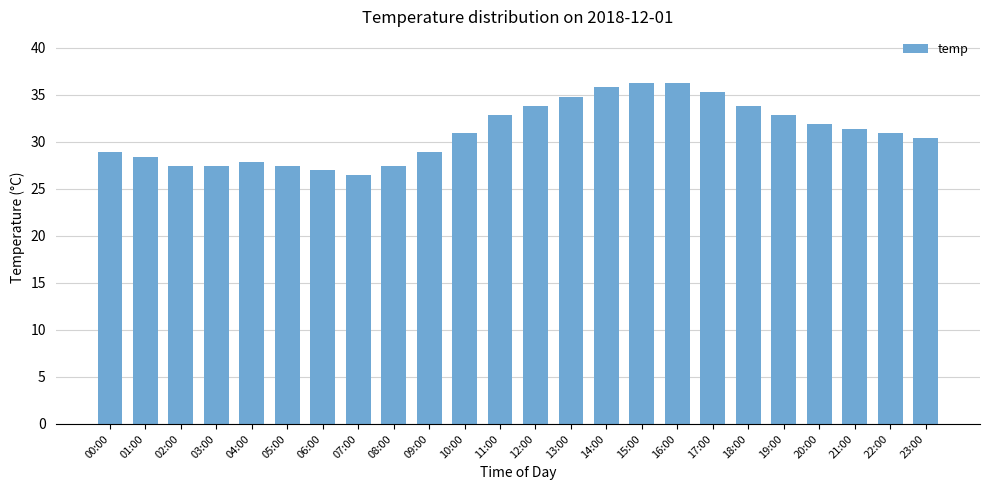

Which label corresponds to the smallest value in the chart?

07:00